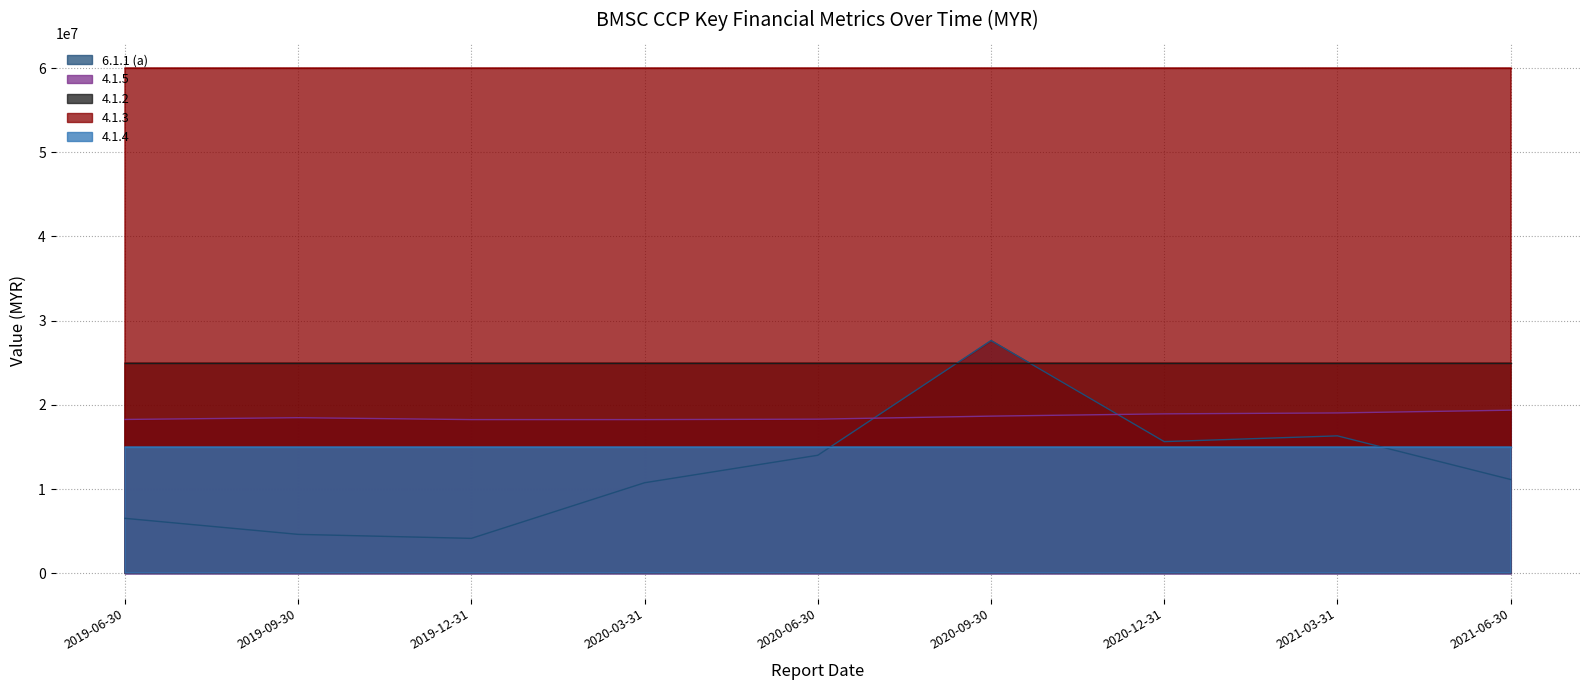

True or false: 4.1.4 and 4.1.2 cross at least once.

False